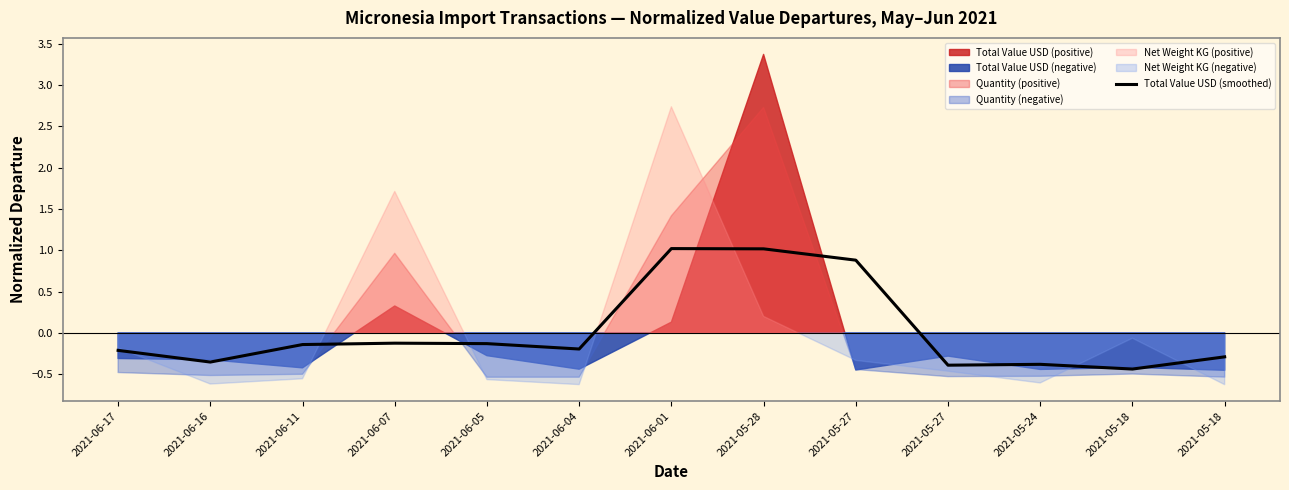

What is the difference between the values at 2021-06-05 and 2021-05-18?

0.2